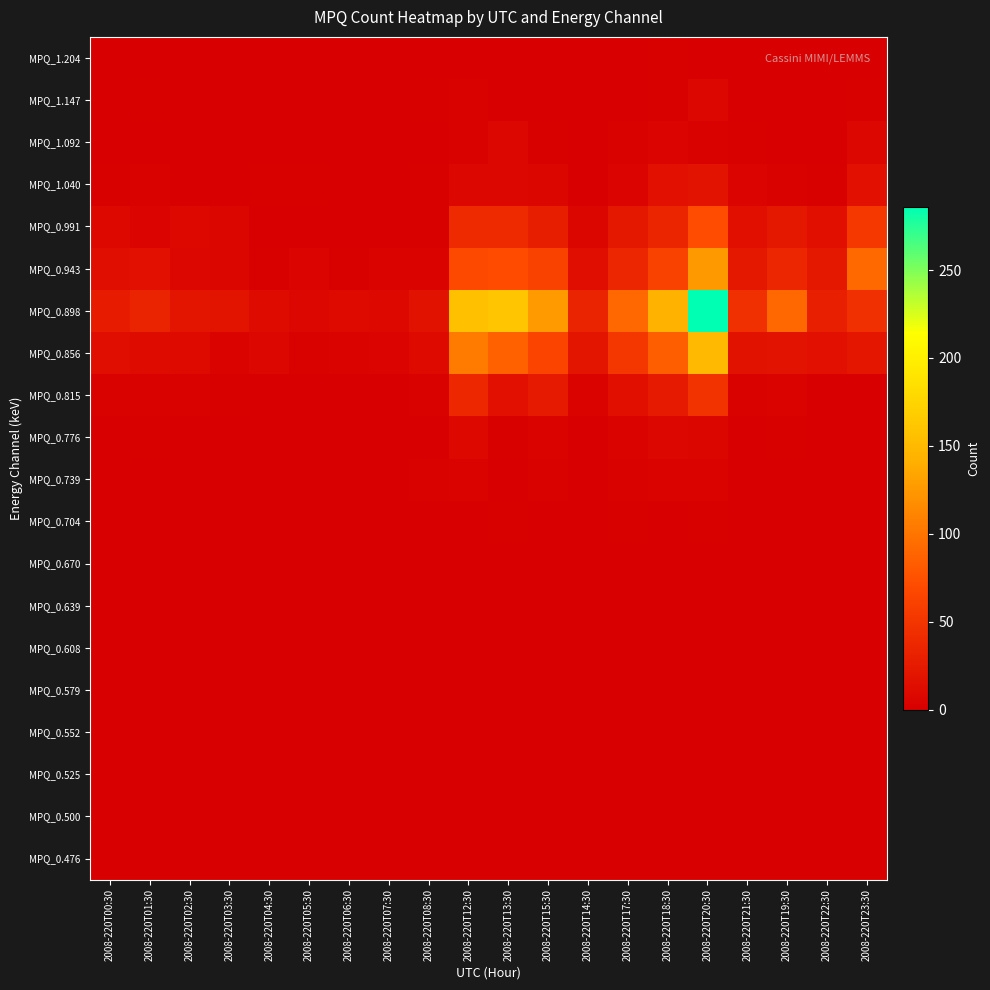

At how many categories does at least one series exceed 112?

5